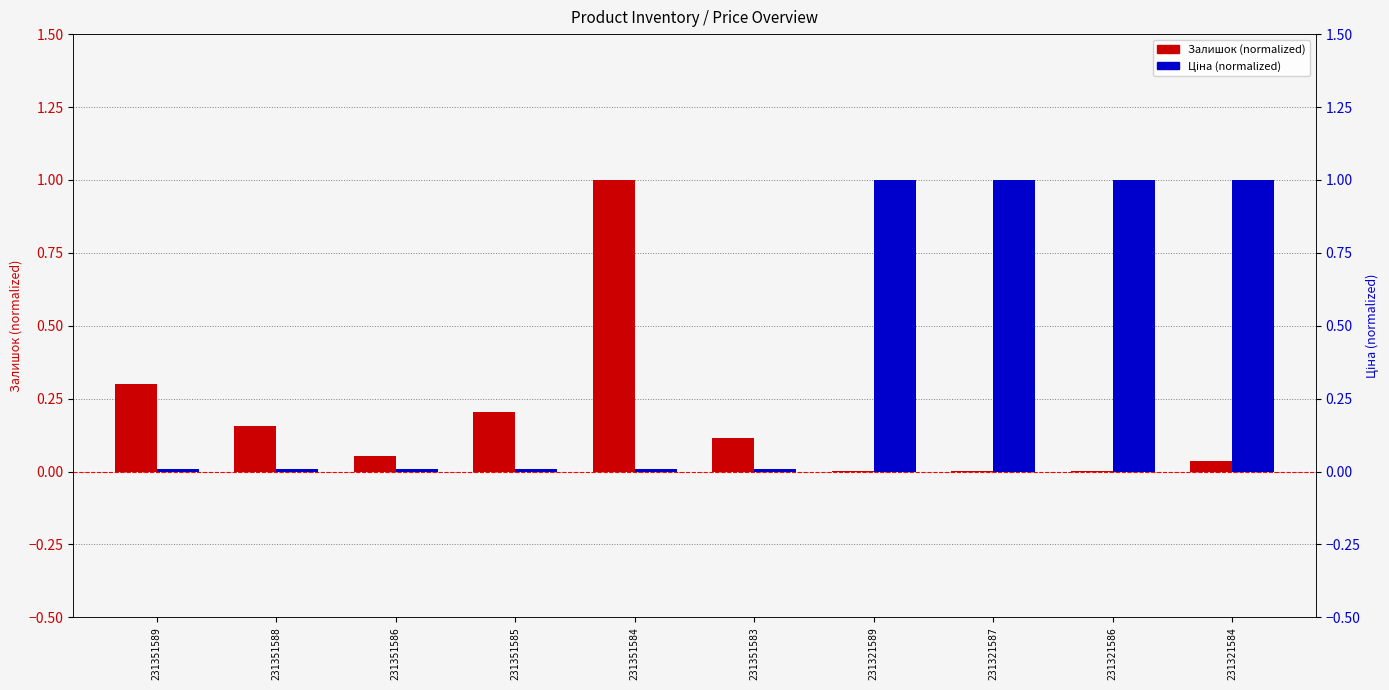

What is the value of the Ціна (normalized) bar at the 8th from the left?

1.0